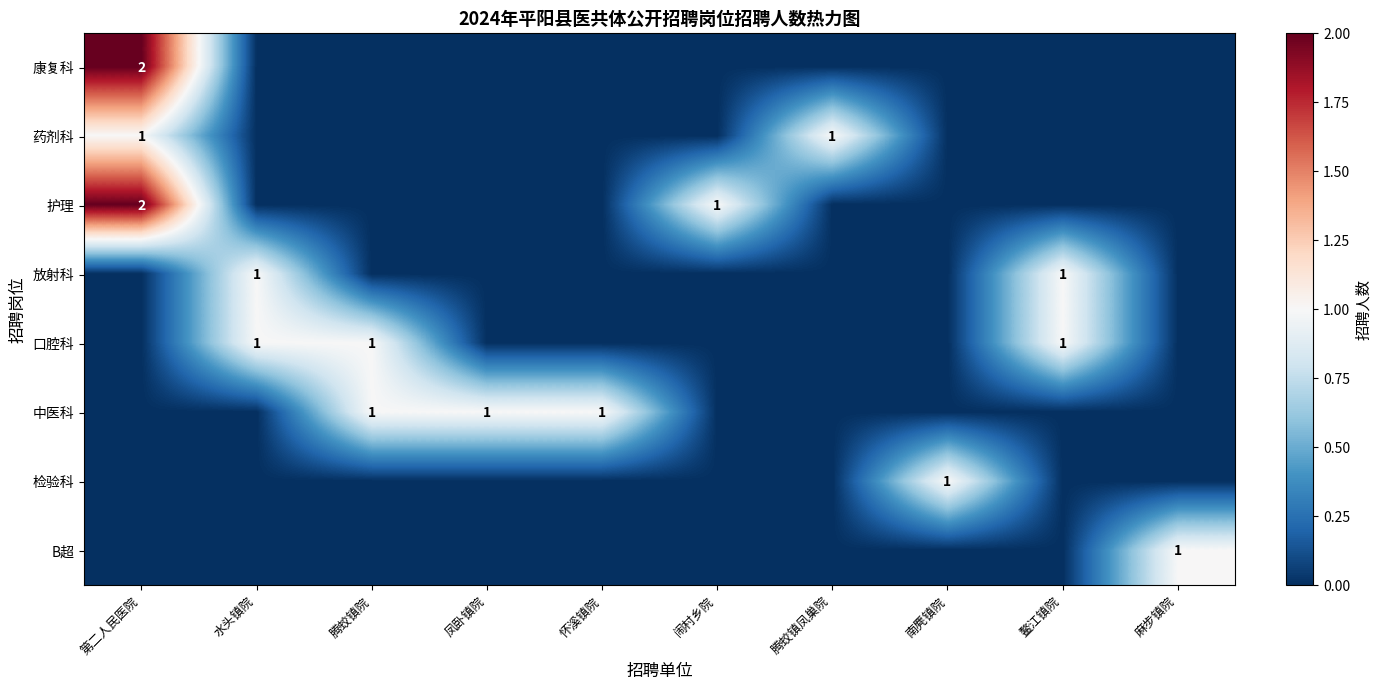

True or false: 护理 has a value of 1 at 闹村乡院.

True